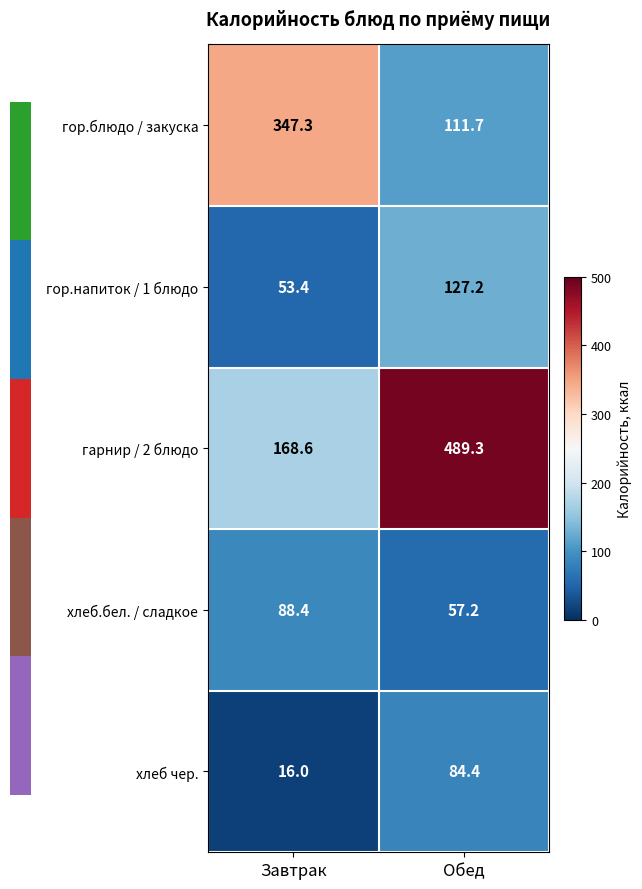

What is the approximate value of хлеб чер. at Завтрак?

16.0